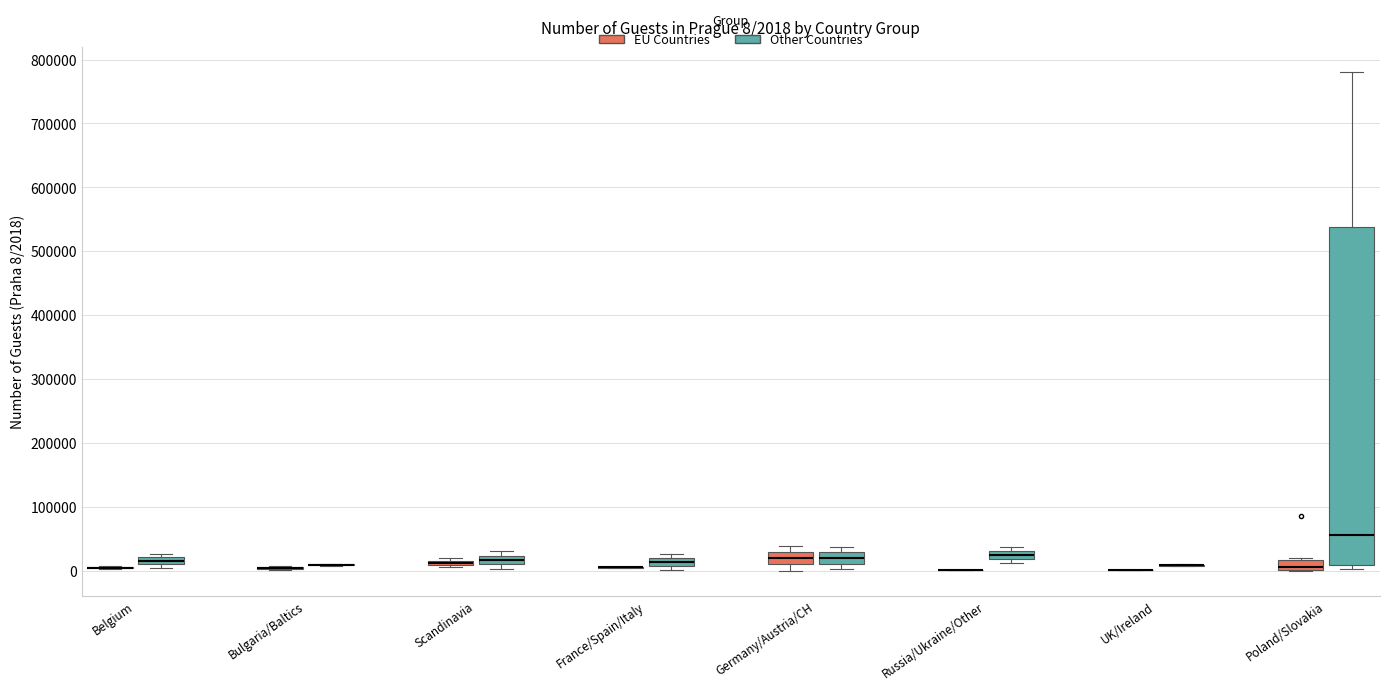

Which box is the tallest, from its lower edge to its upper edge?

Poland/Slovakia (Other Countries)